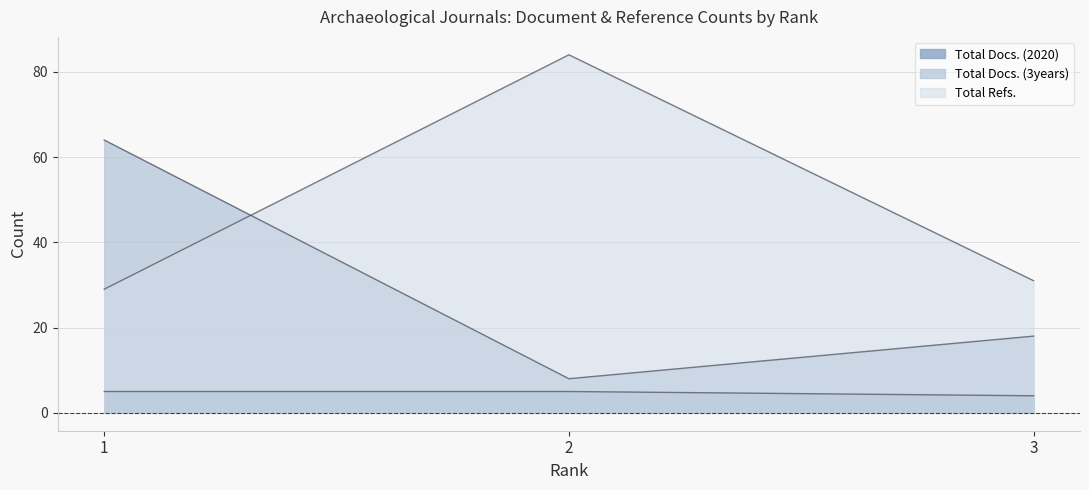

The value of Total Docs. (3years) at 1 is 94. True or false?

False